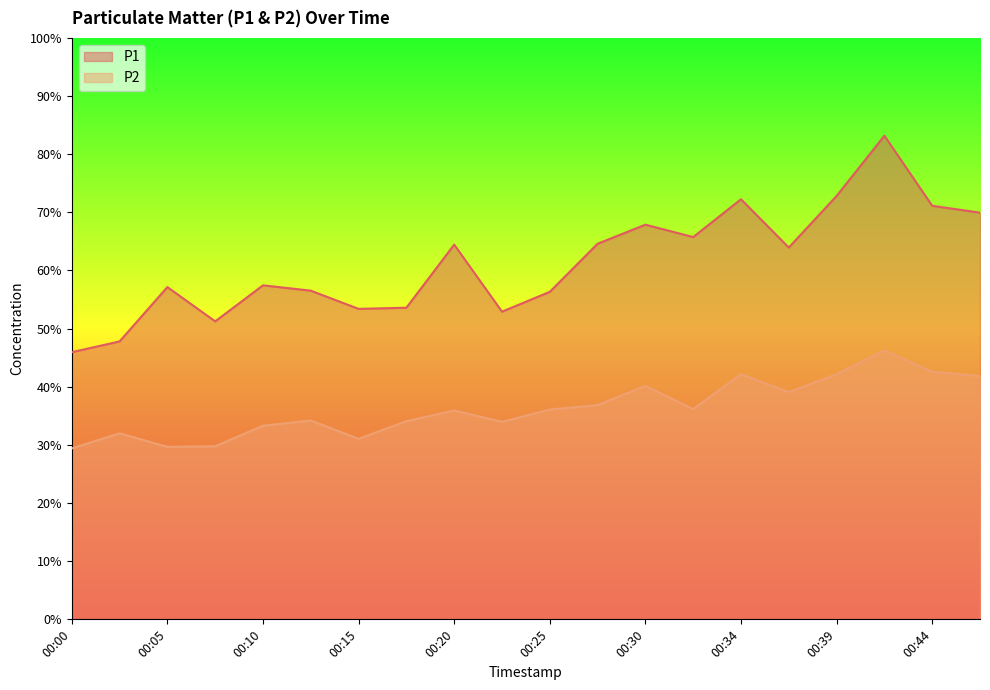

True or false: P1 has a value of 57.5 at 00:10.

True